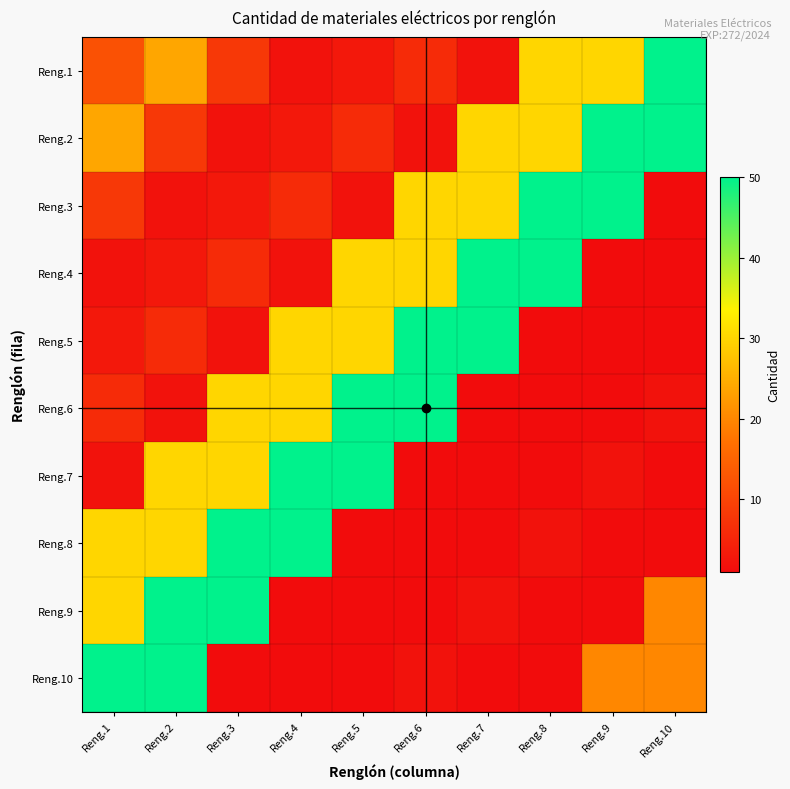

At which category does the chart reach its minimum across all series?

Reng.10